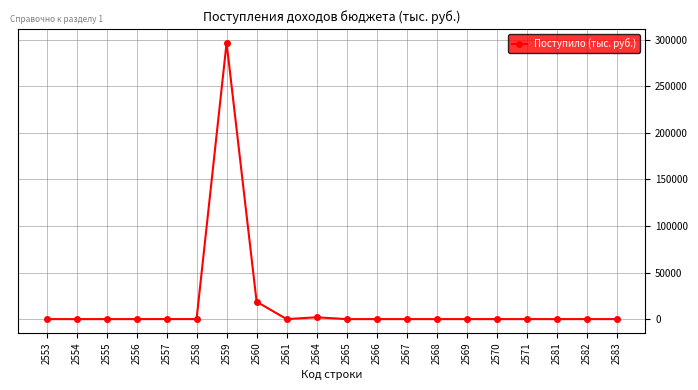

What is the value of the 10th point from the left?

1961